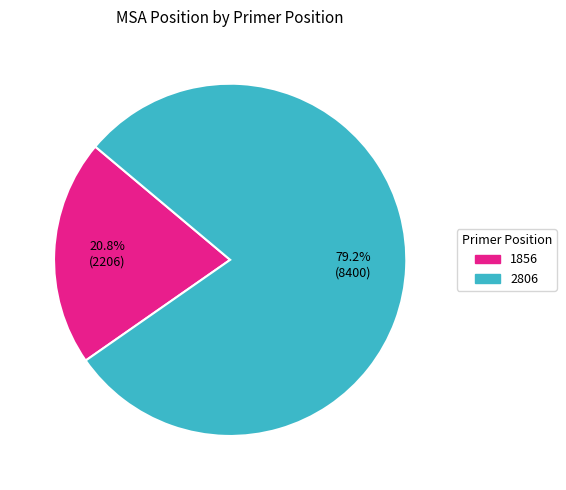

To the nearest percent, what is the difference between the largest and smallest slice percentages?

58%